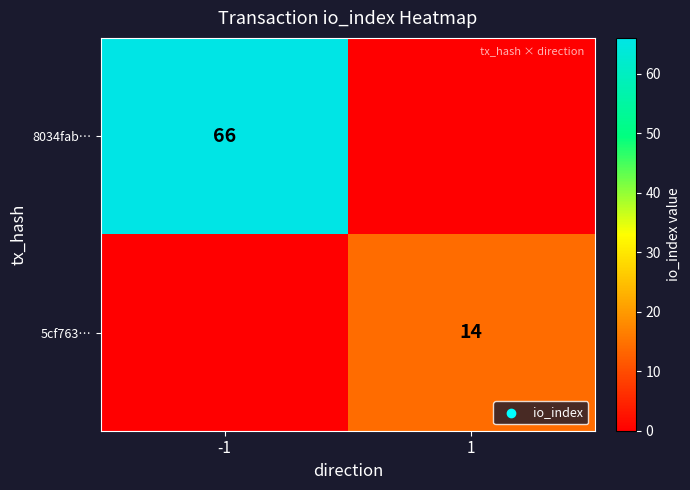

Which category has the lowest value across all series?

1